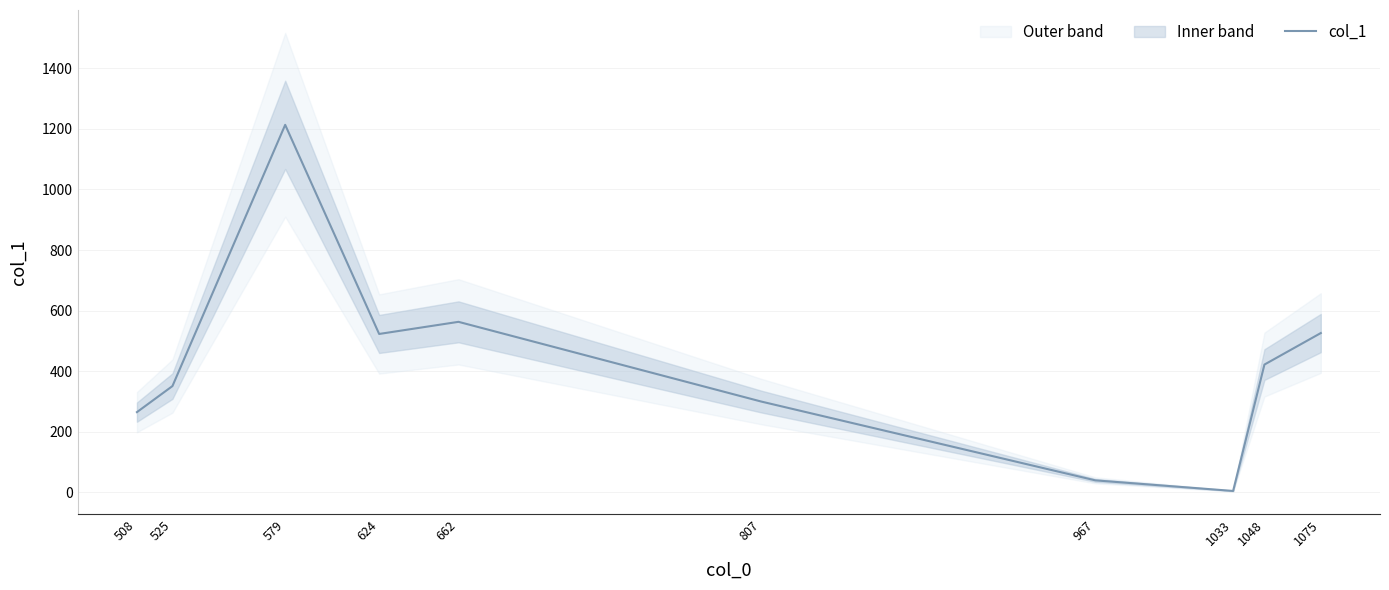

The chart shows a value of 443.1 at 807. True or false?

False